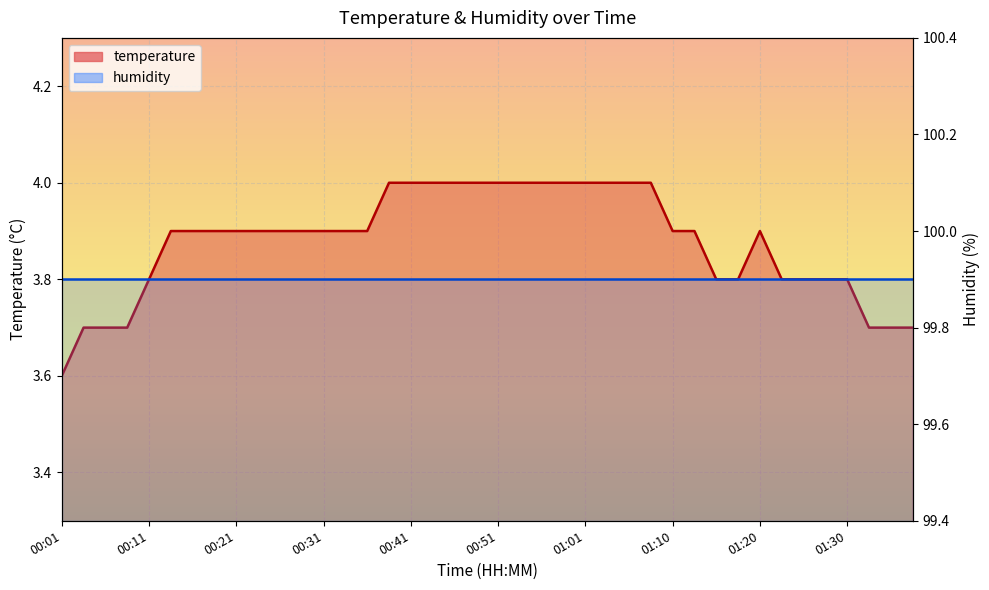

At which category does the chart reach its minimum across all series?

00:01